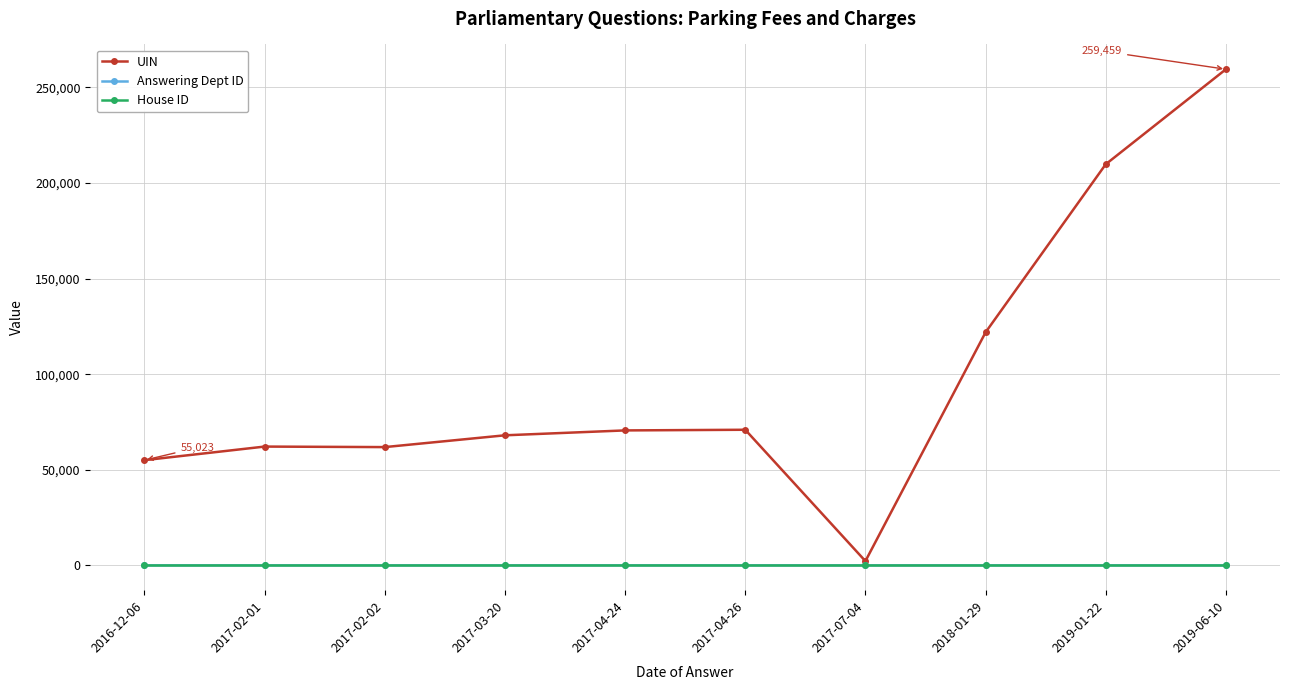

What is the highest value of the Answering Dept ID series?

27